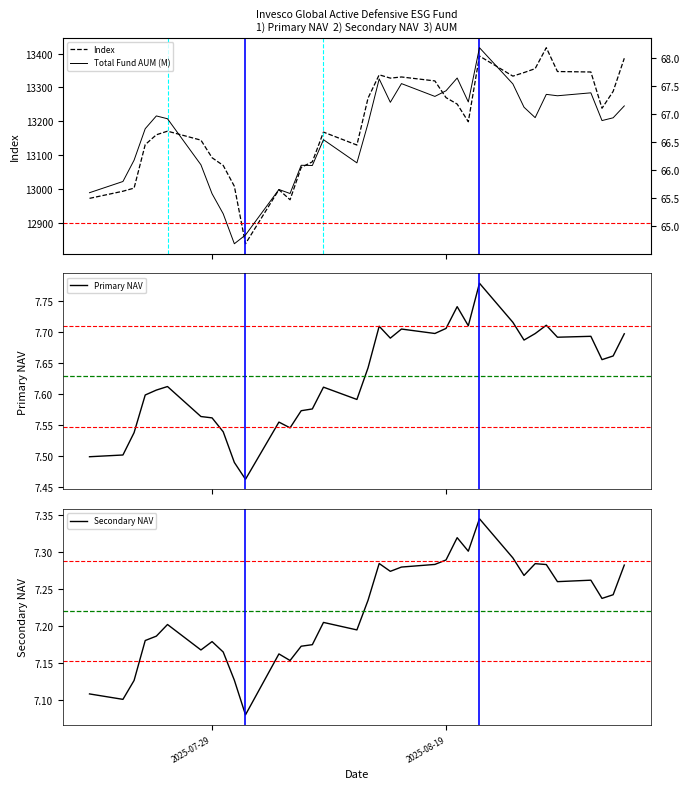

The Secondary NAV series shows 11.3 at 2025-08-19. True or false?

False